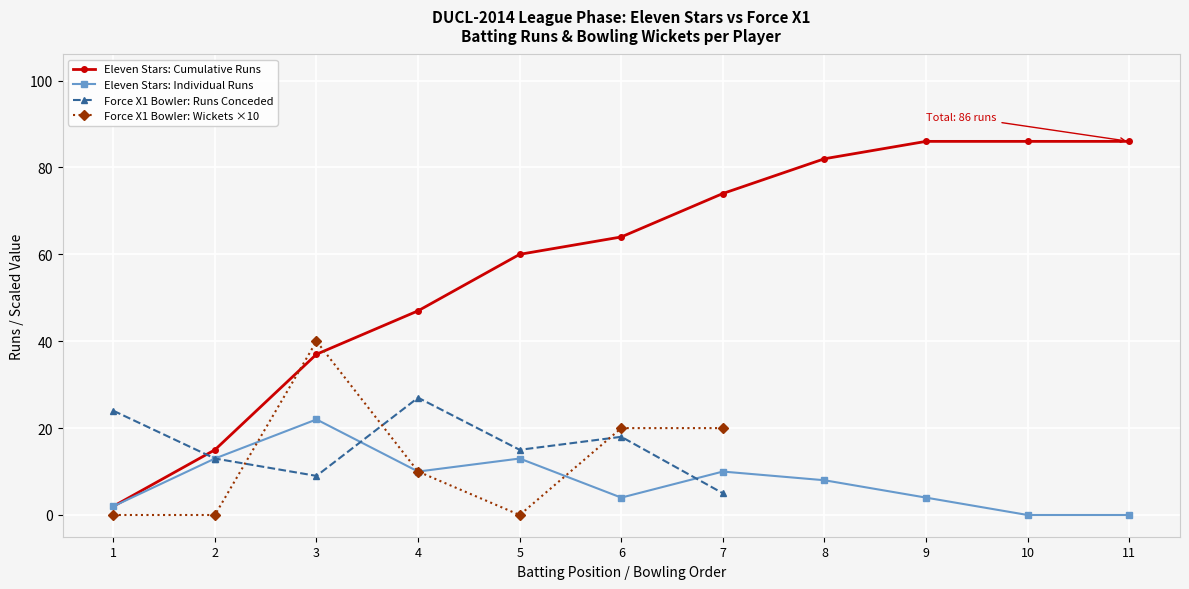

What is the maximum value shown in the chart?

22